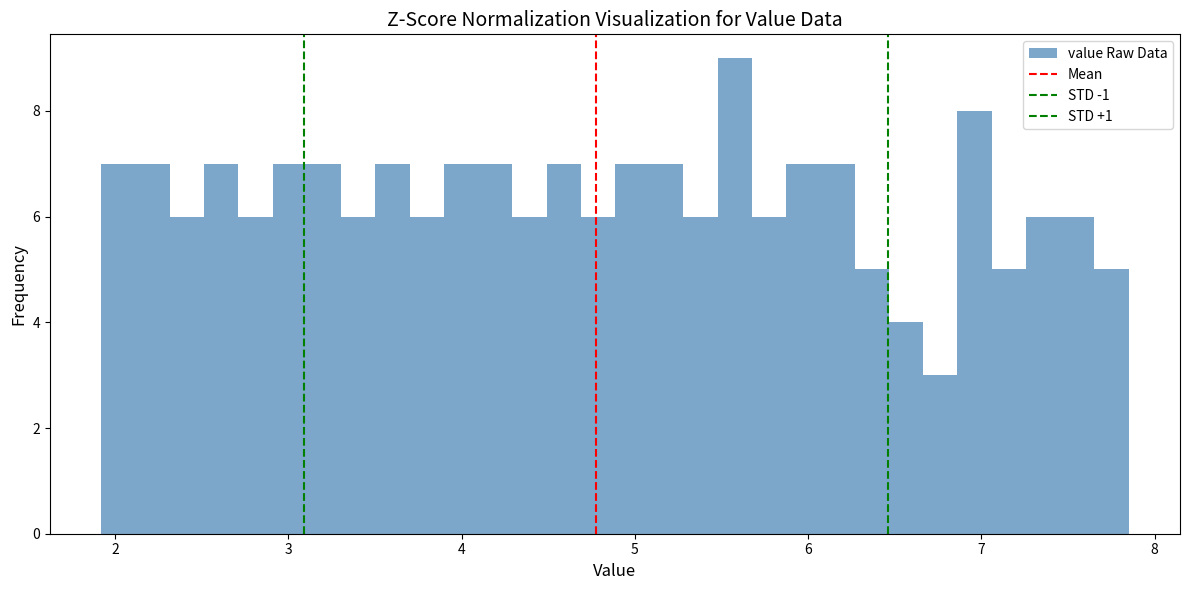

Read against the x-axis, roughly where is the centre of the tallest bar?

5.6